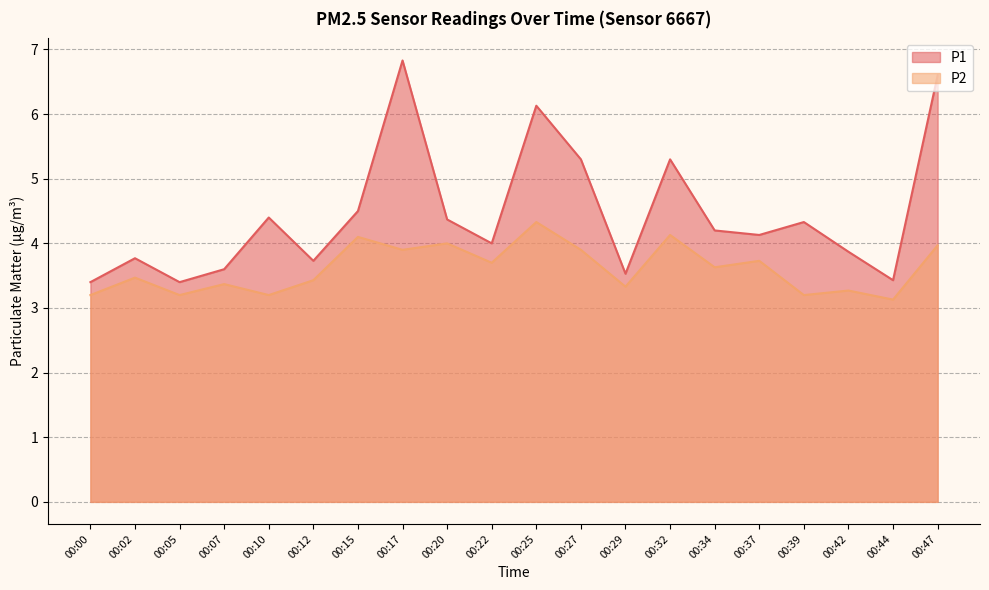

Rank the series at 00:39 from highest to lowest value.

P1, P2